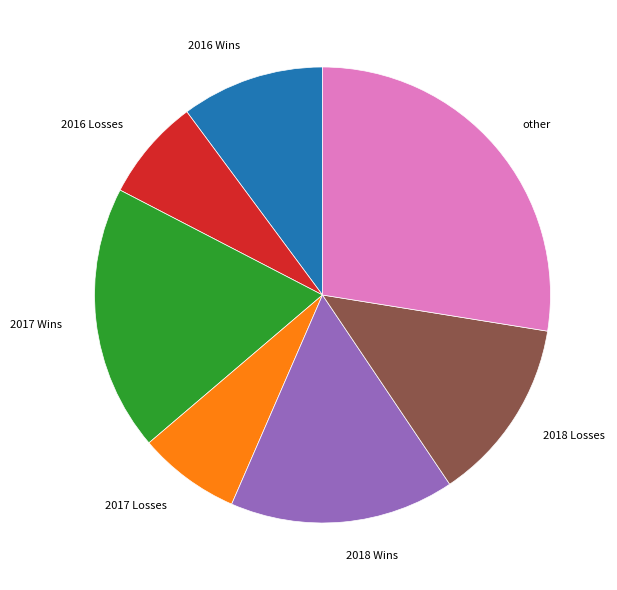

Between 2016 Wins and other, which is larger?

other